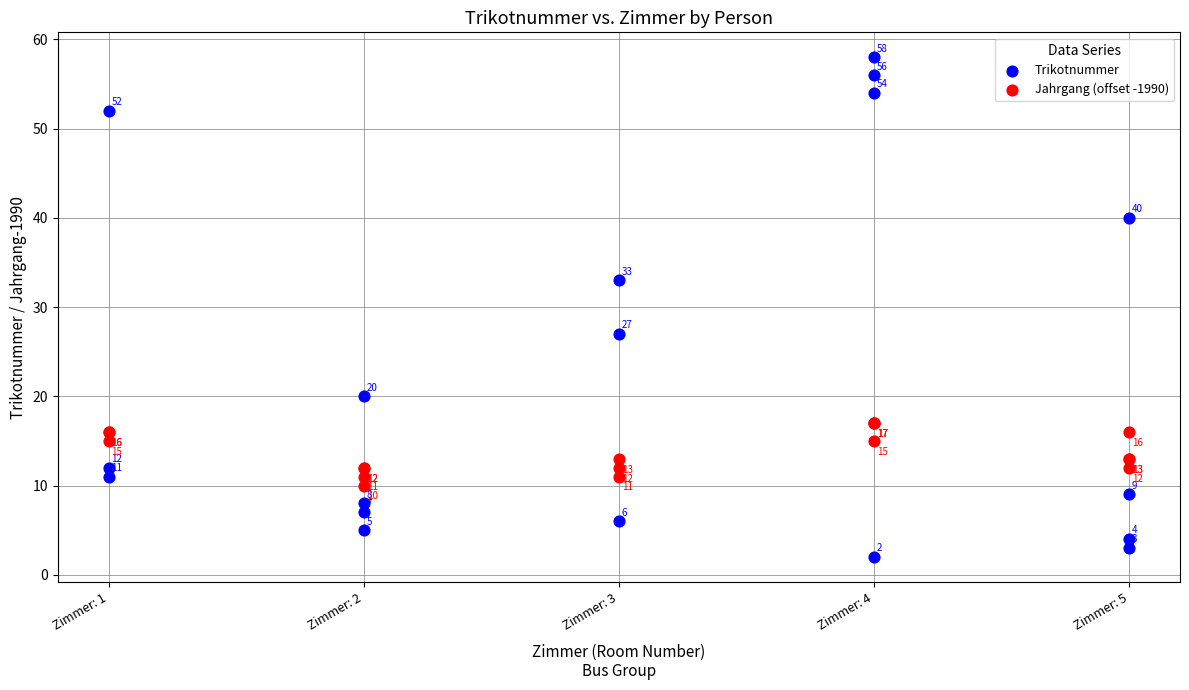

Which series has the widest spread of Y values?

Trikotnummer